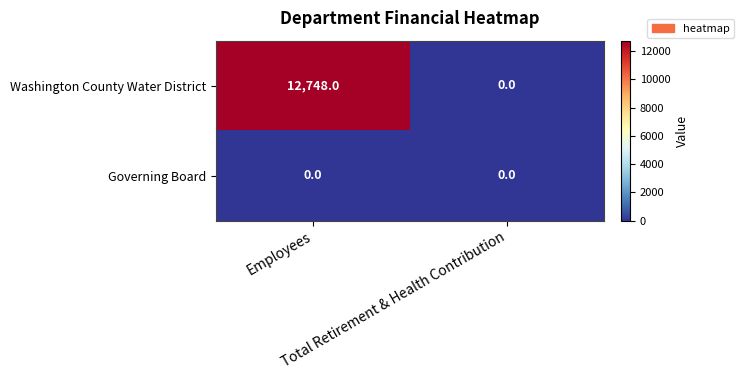

Which series has the largest total across all categories?

Washington County Water District